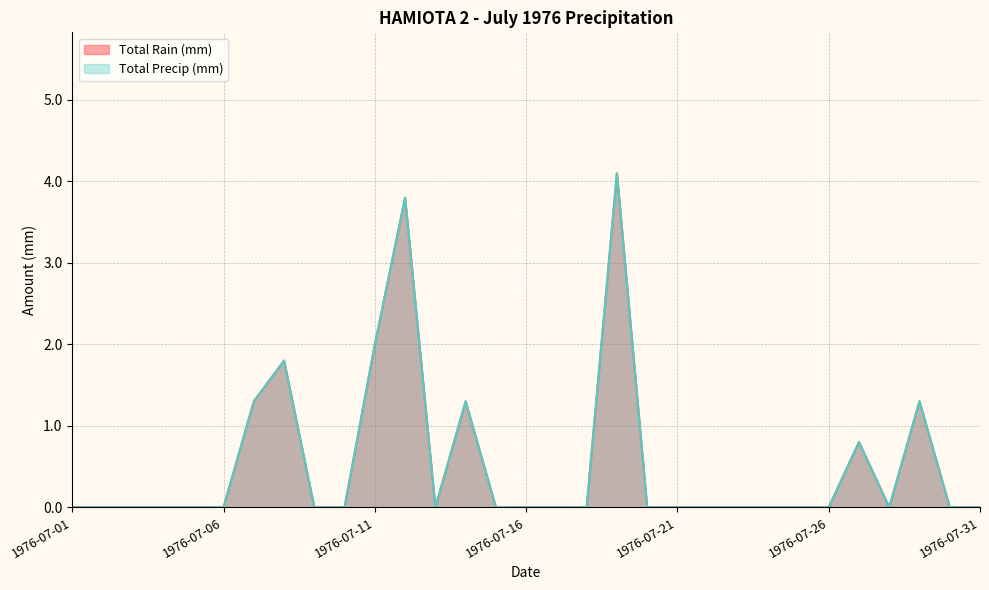

At which category does Total Rain (mm) reach its first local peak?

1976-07-08